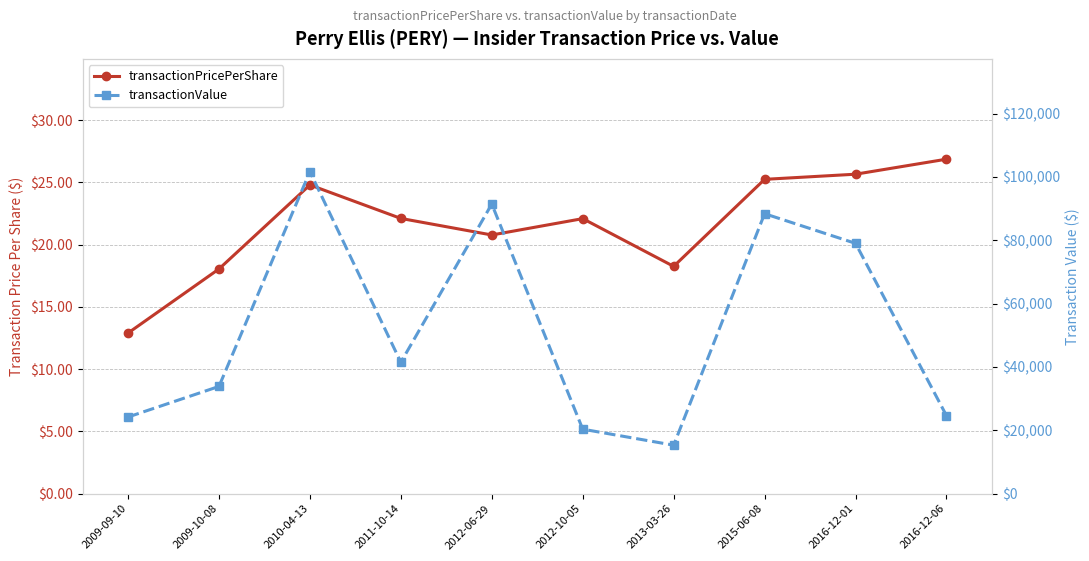

In transactionPricePerShare, how many points are lower than both neighbors (excluding endpoints)?

2